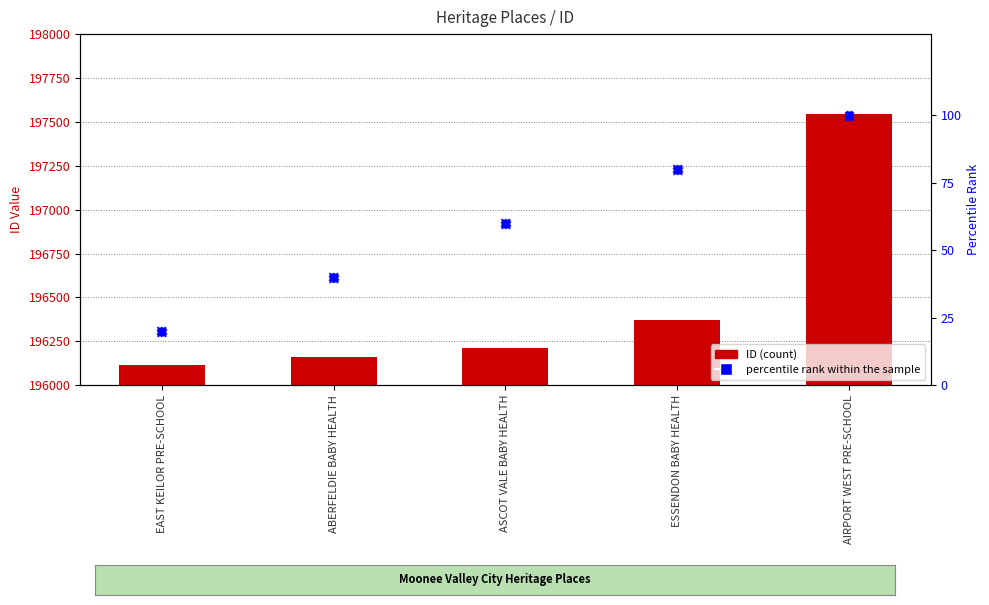

Which series has the largest Y range (max minus min)?

ID